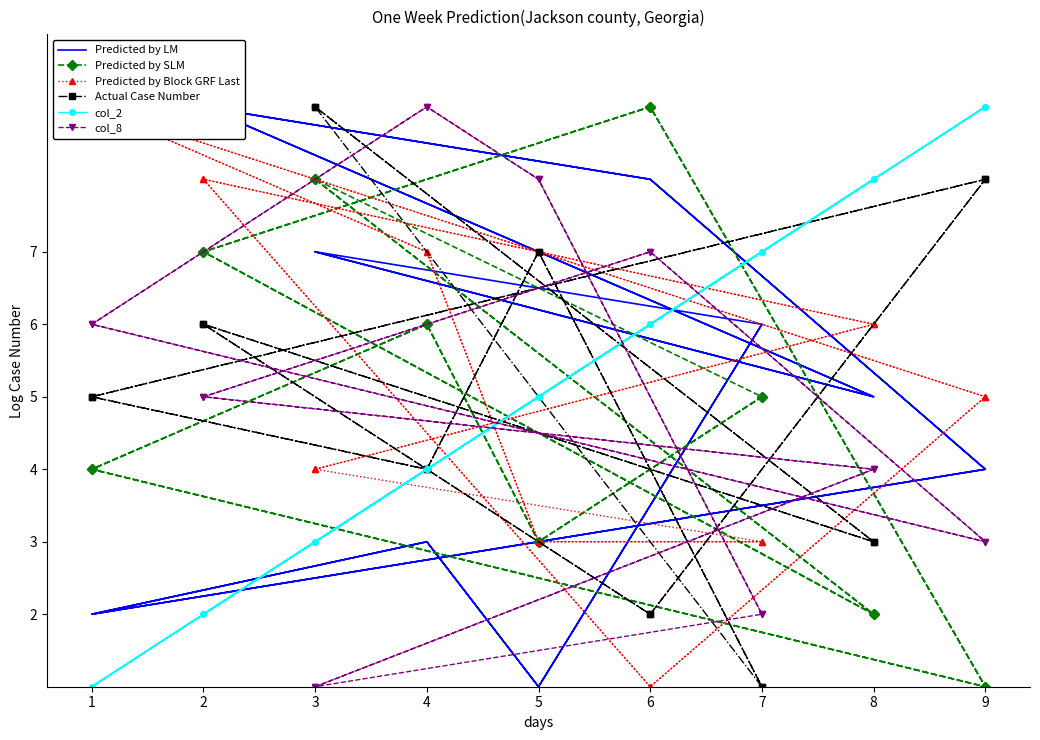

Count the Predicted by Block GRF Last values in the range 3 to 7.

12